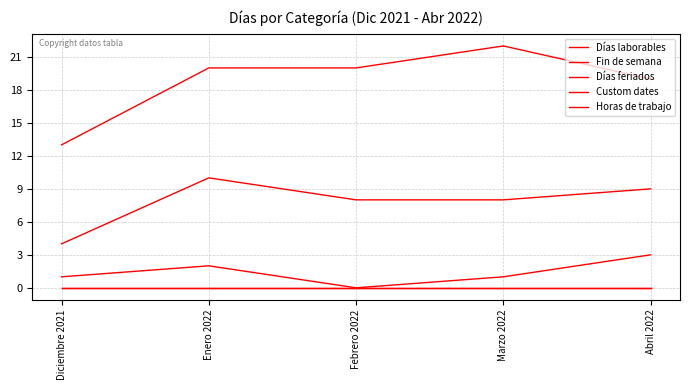

At which label does Días laborables reach its minimum?

Diciembre 2021